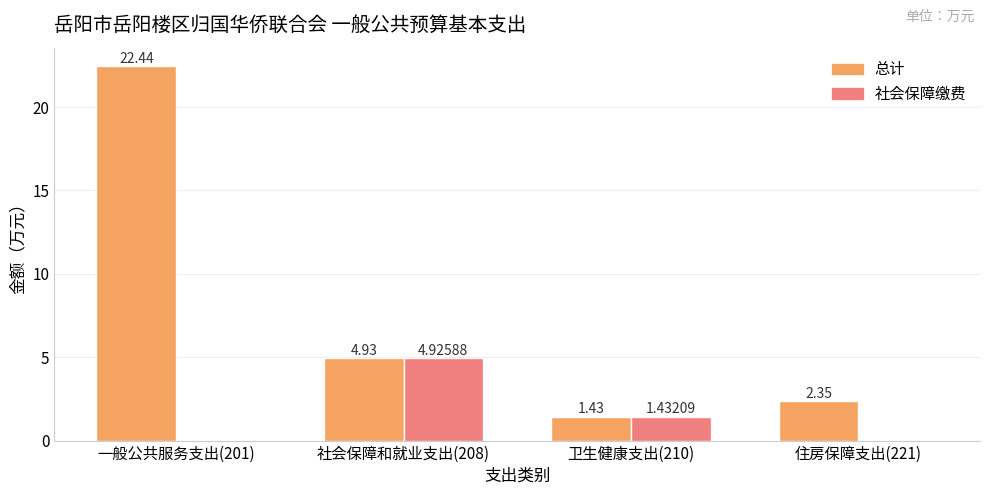

Between 社会保障和就业支出(208) and 住房保障支出(221), which series saw the biggest shift?

社会保障缴费